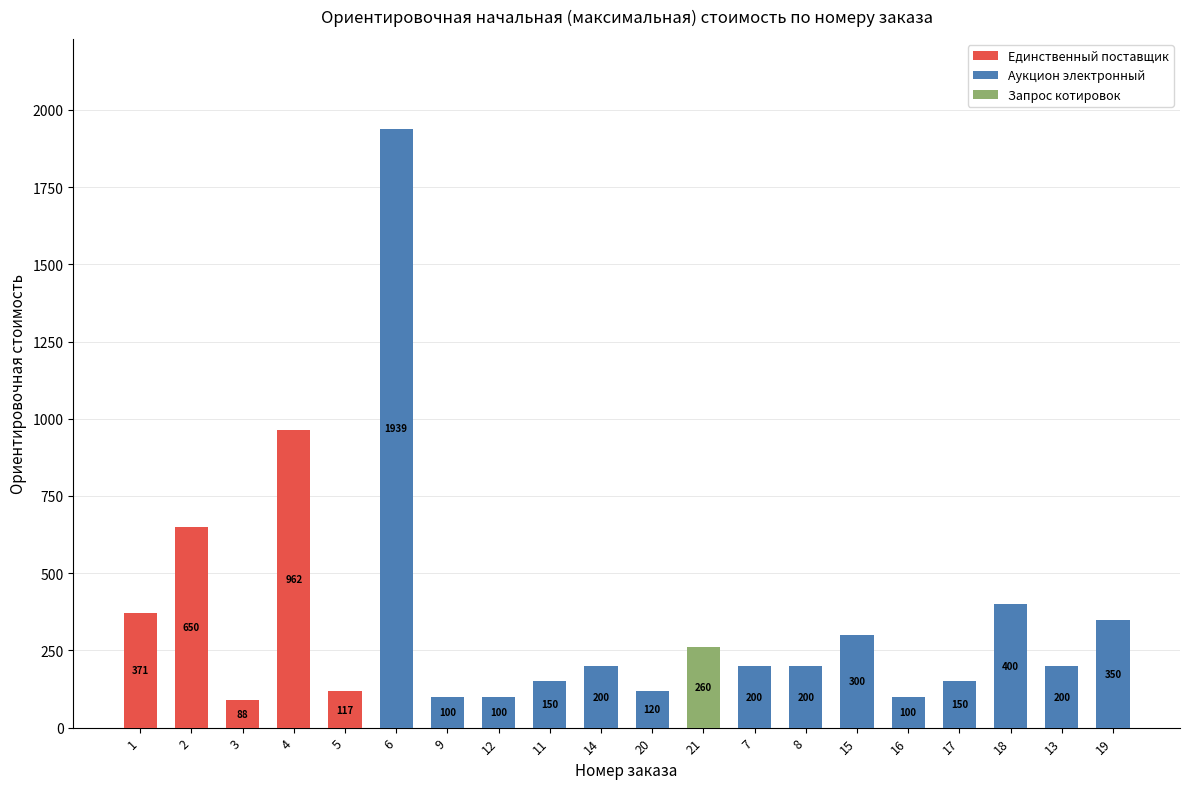

What is the total value across all series at 15?

300.0